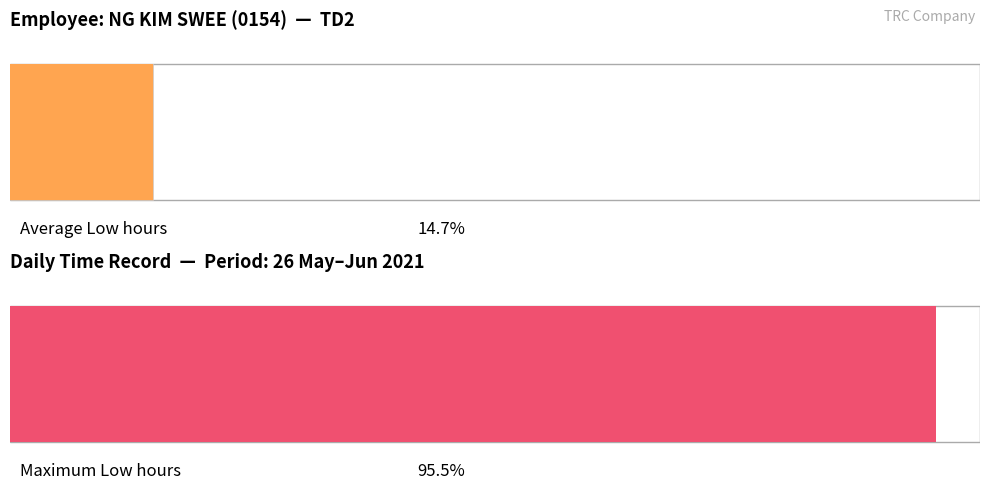

The value at 18-Fri is 0.8. True or false?

False